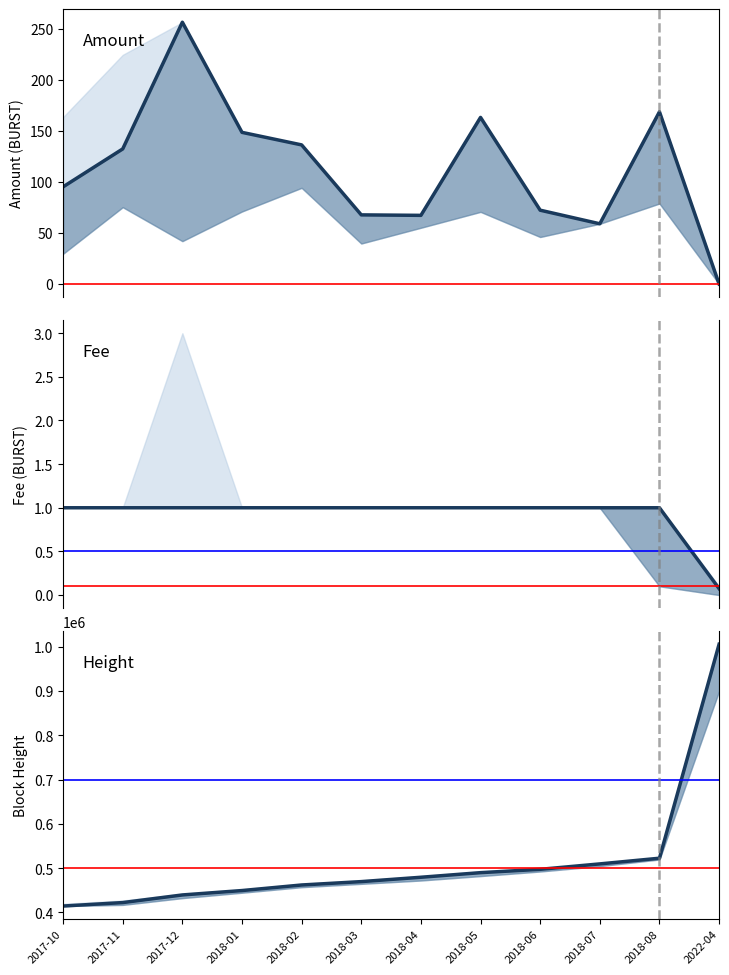

Which series has the largest range (max minus min)?

Height